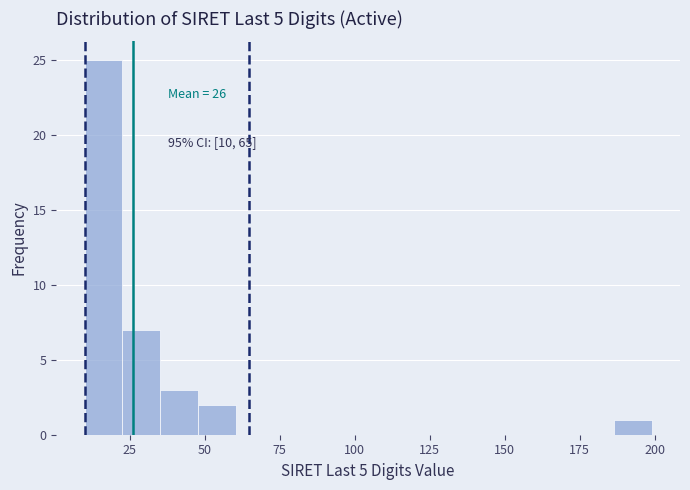

Around what value on the x-axis is the tallest bar? Give the approximate position of its centre, as read against the axis.

15